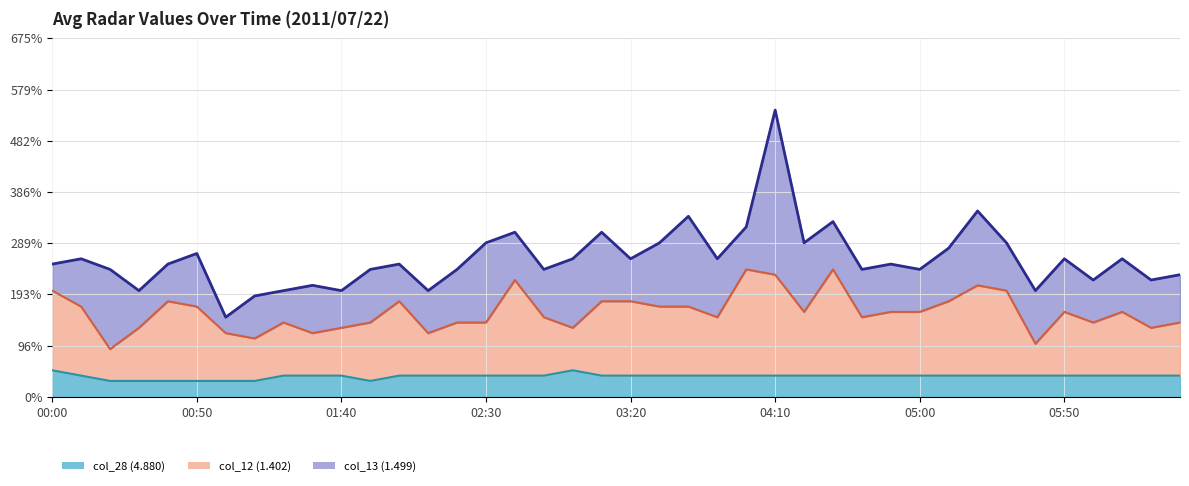

Does the chart display data point markers on the line(s)?

No